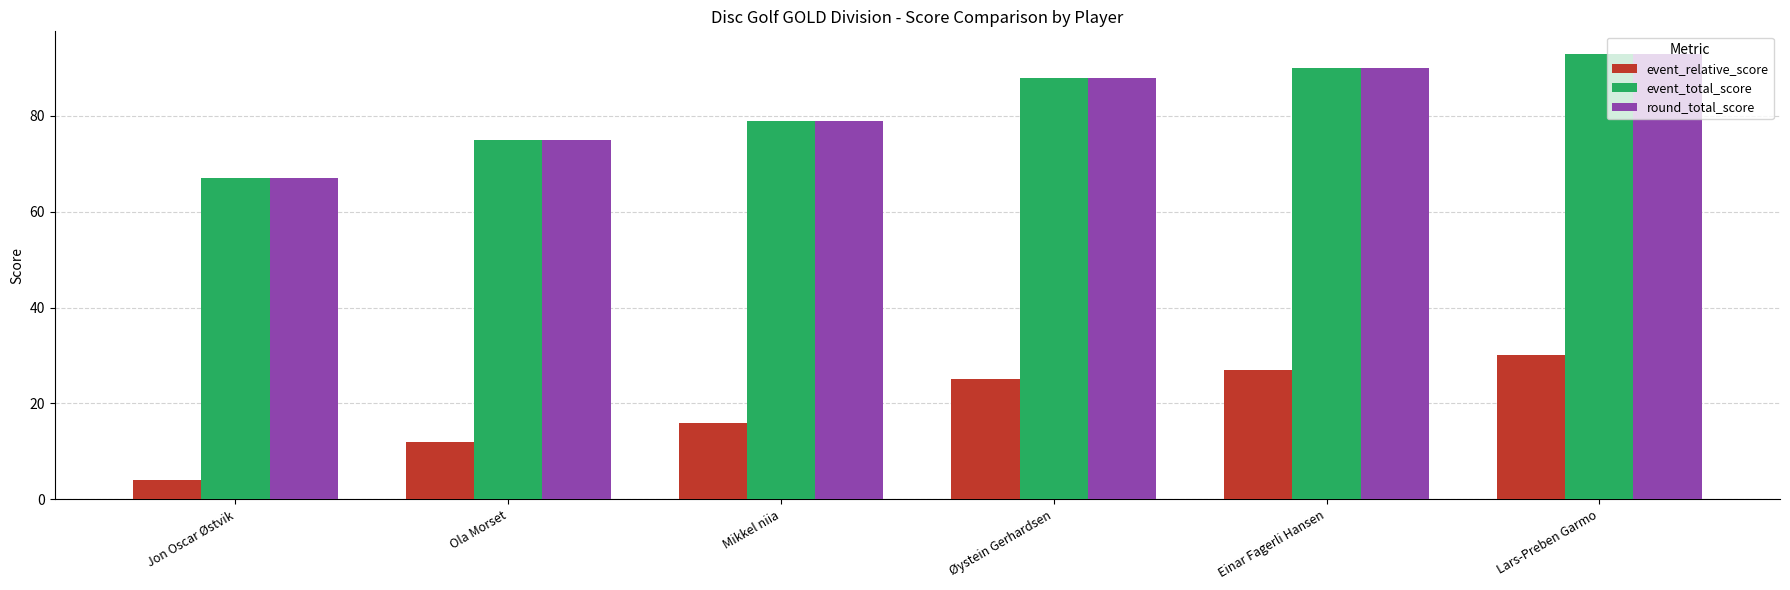

What is the total value across all series at Ola Morset?

162